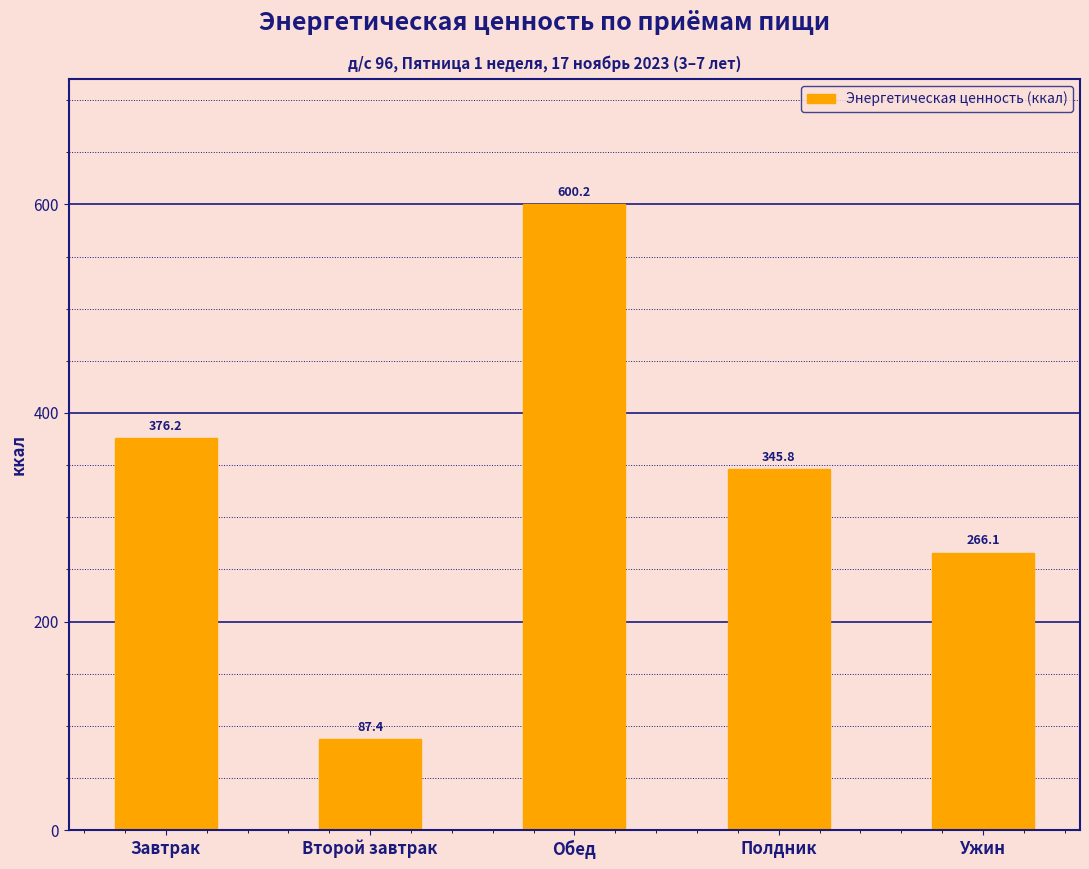

Reading right to left, list all the values displayed in this chart.

266.1	345.8	600.2	87.4	376.2